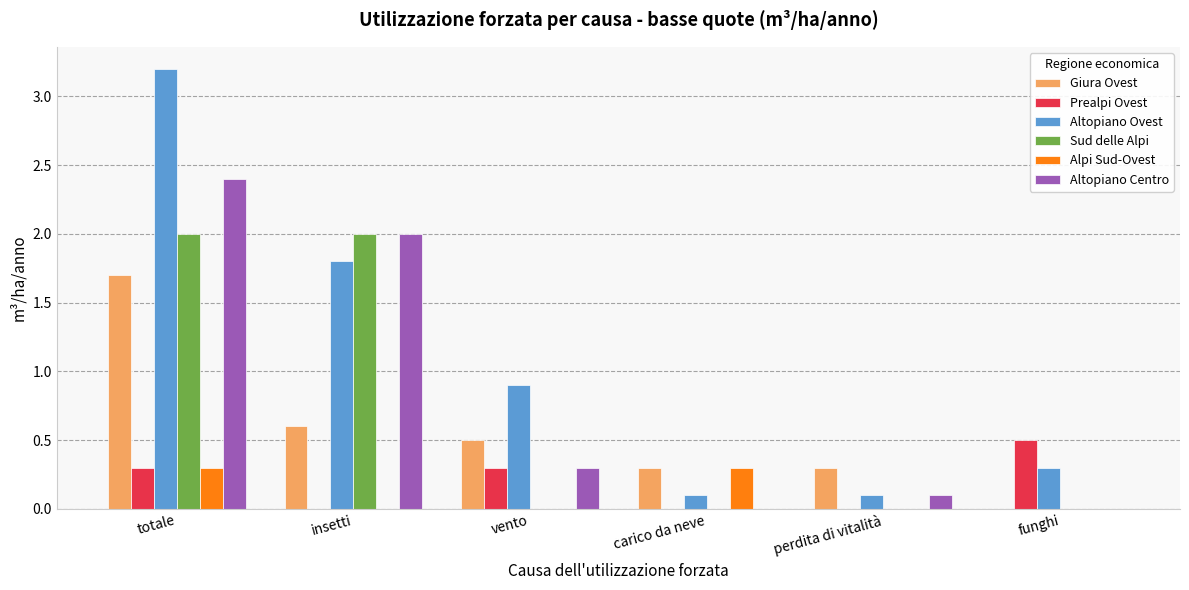

Where is Altopiano Ovest nearest to the value 1?

vento